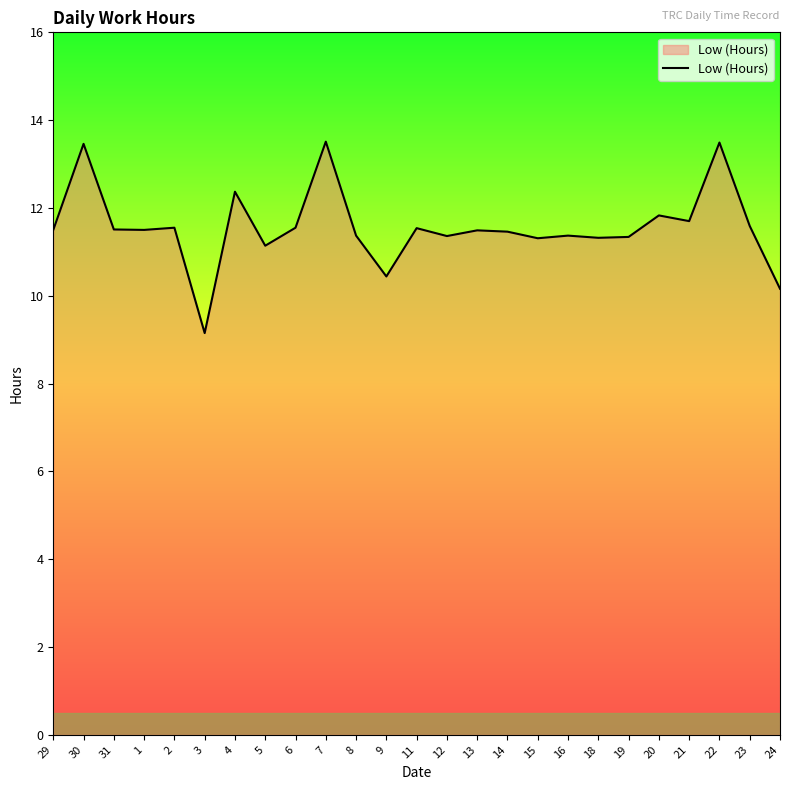

What position from the right is 3?

20